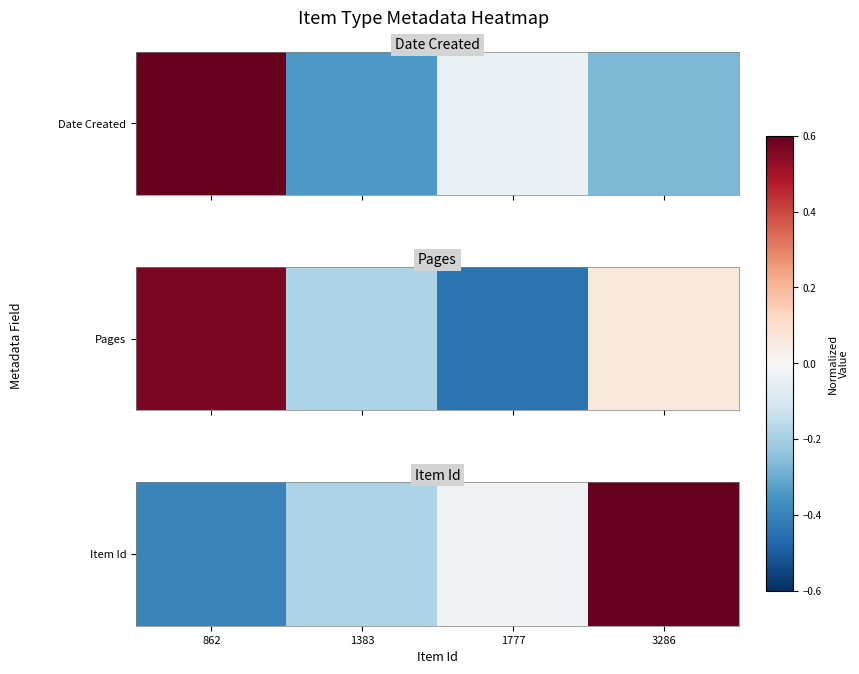

What is the difference between the values at 3286 and 1383?

0.8